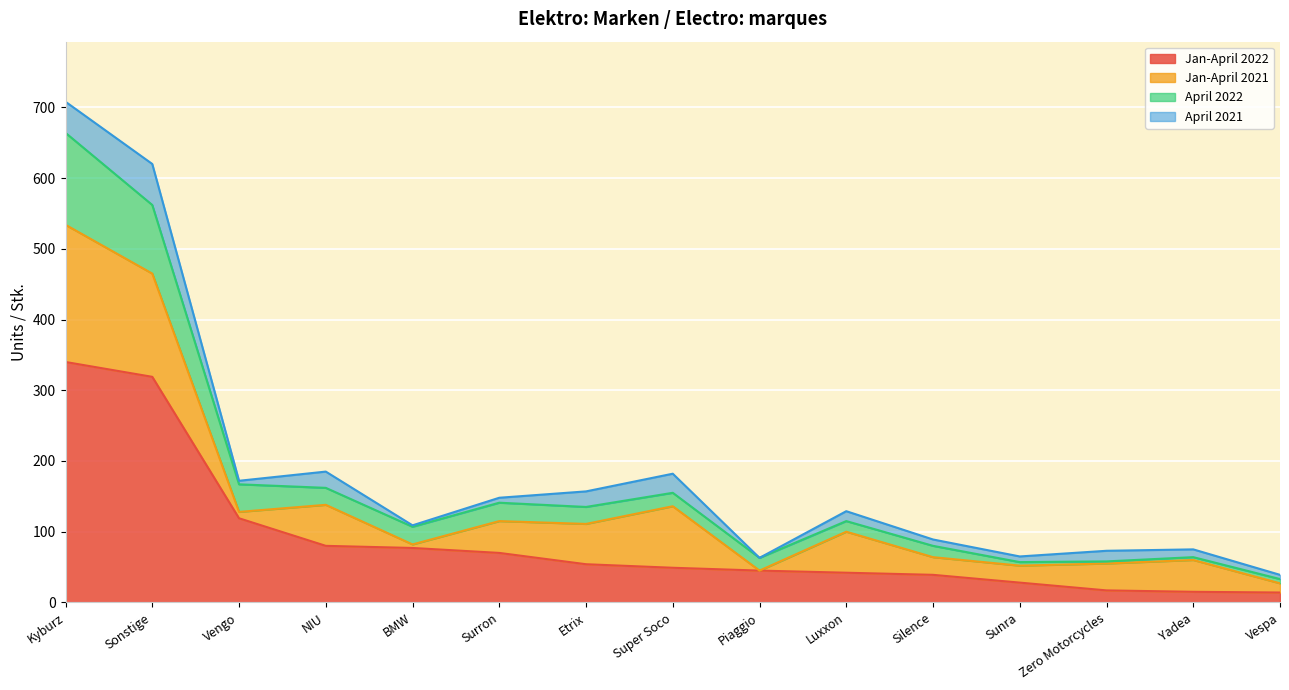

At which category is the sum across all series the highest?

Kyburz